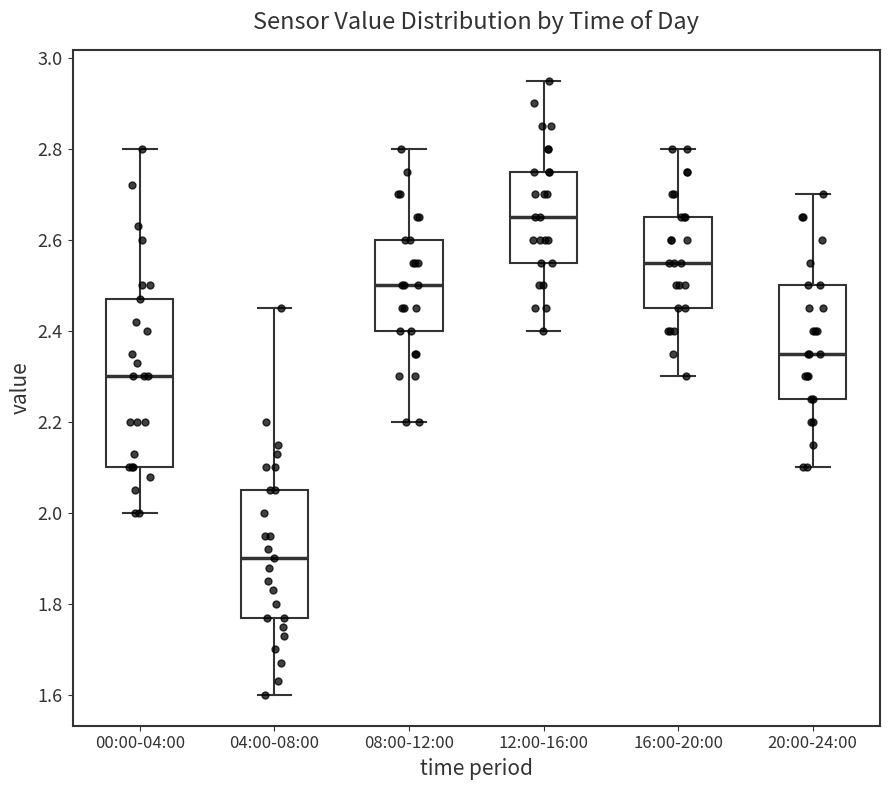

Where is the lower edge of the box for 16:00-20:00 on the y-axis? The values are not printed on the chart, so give them approximately, as read against the axis.

2.46